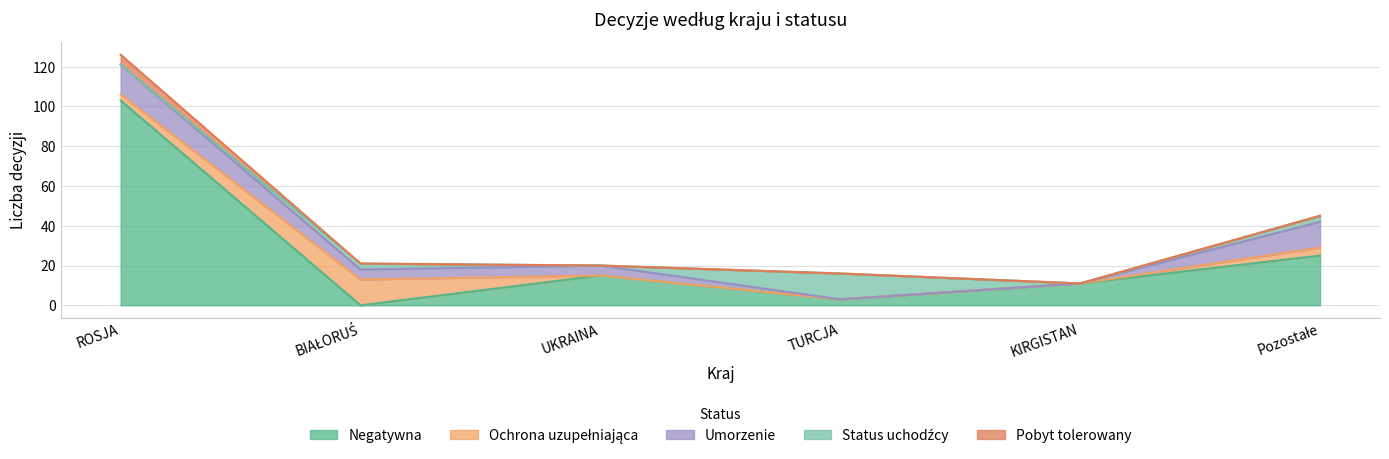

What position from the left is UKRAINA?

3